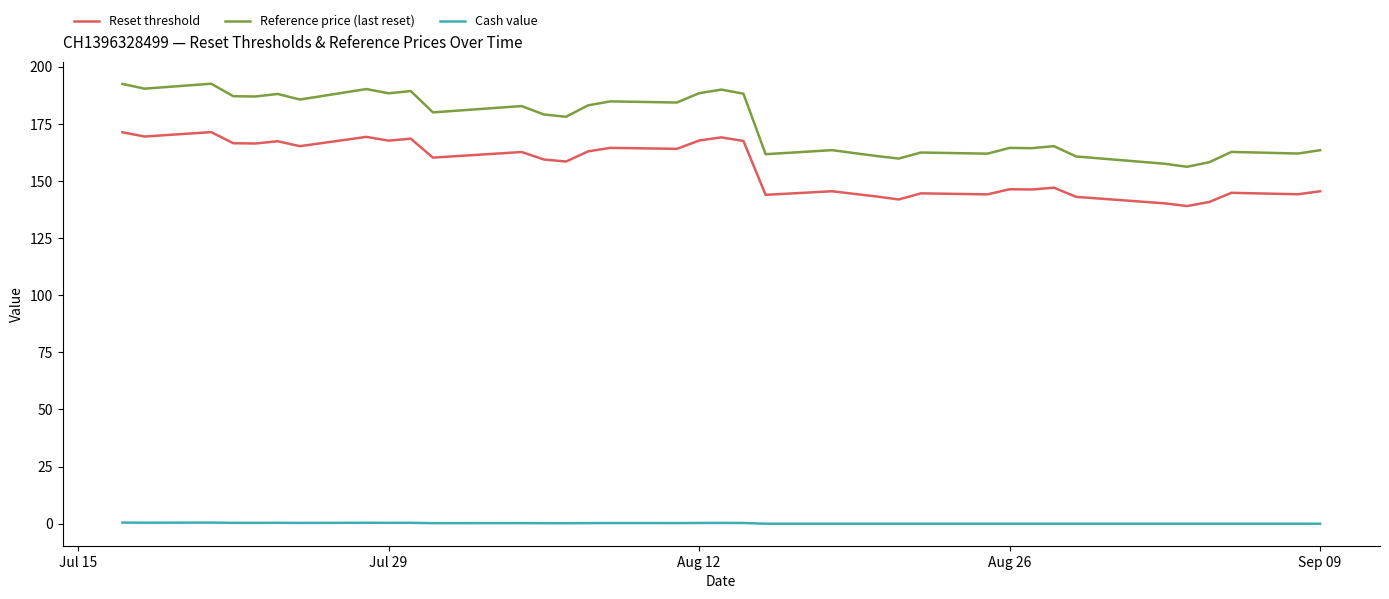

What are all the series names shown in the legend?

Reset threshold, Reference price (last reset), Cash value